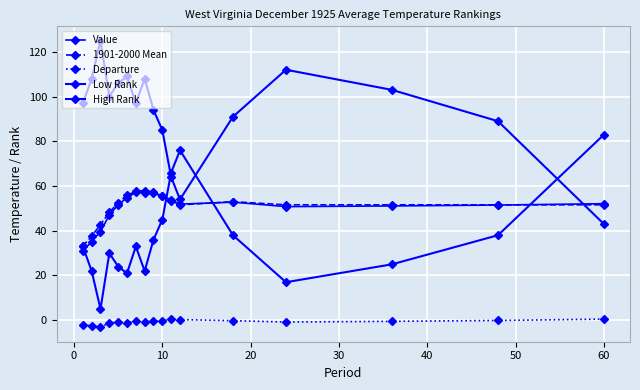

Is this an area chart (filled region under the line)?

No